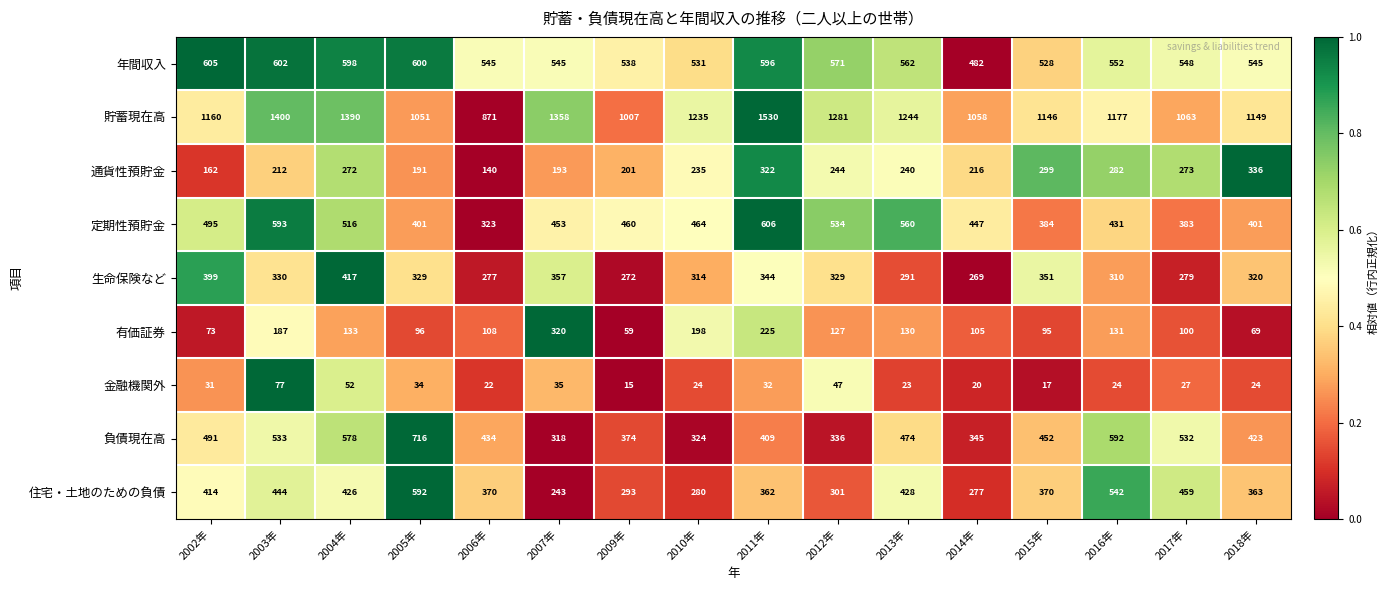

At which label does 通貨性預貯金 reach its peak?

2018年